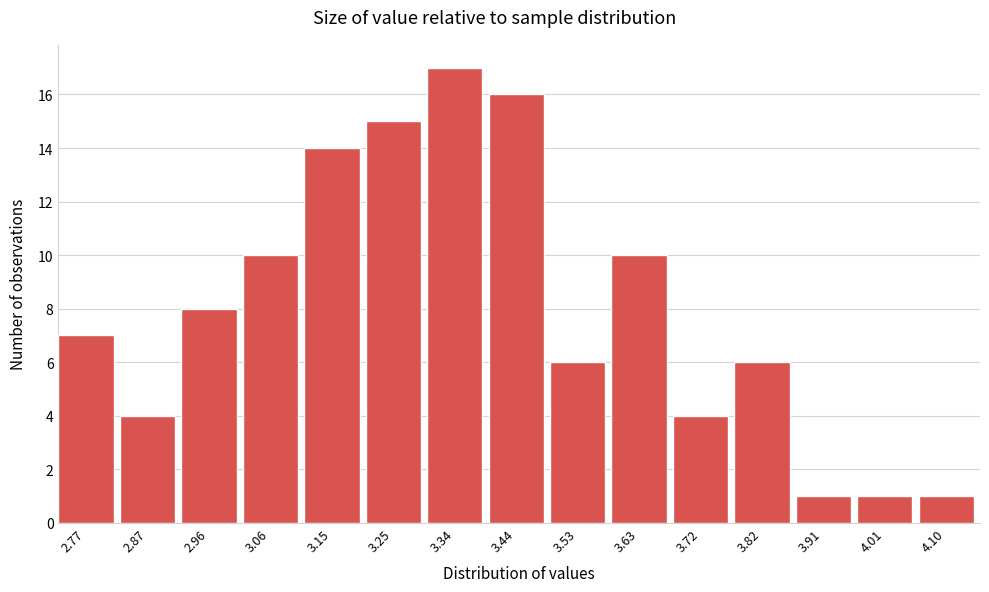

Reading left to right, list all the values displayed in this chart.

2.77=7	2.87=4	2.96=8	3.06=10	3.15=14	3.25=15	3.34=17	3.44=16	3.53=6	3.63=10	3.72=4	3.82=6	3.91=1	4.01=1	4.10=1